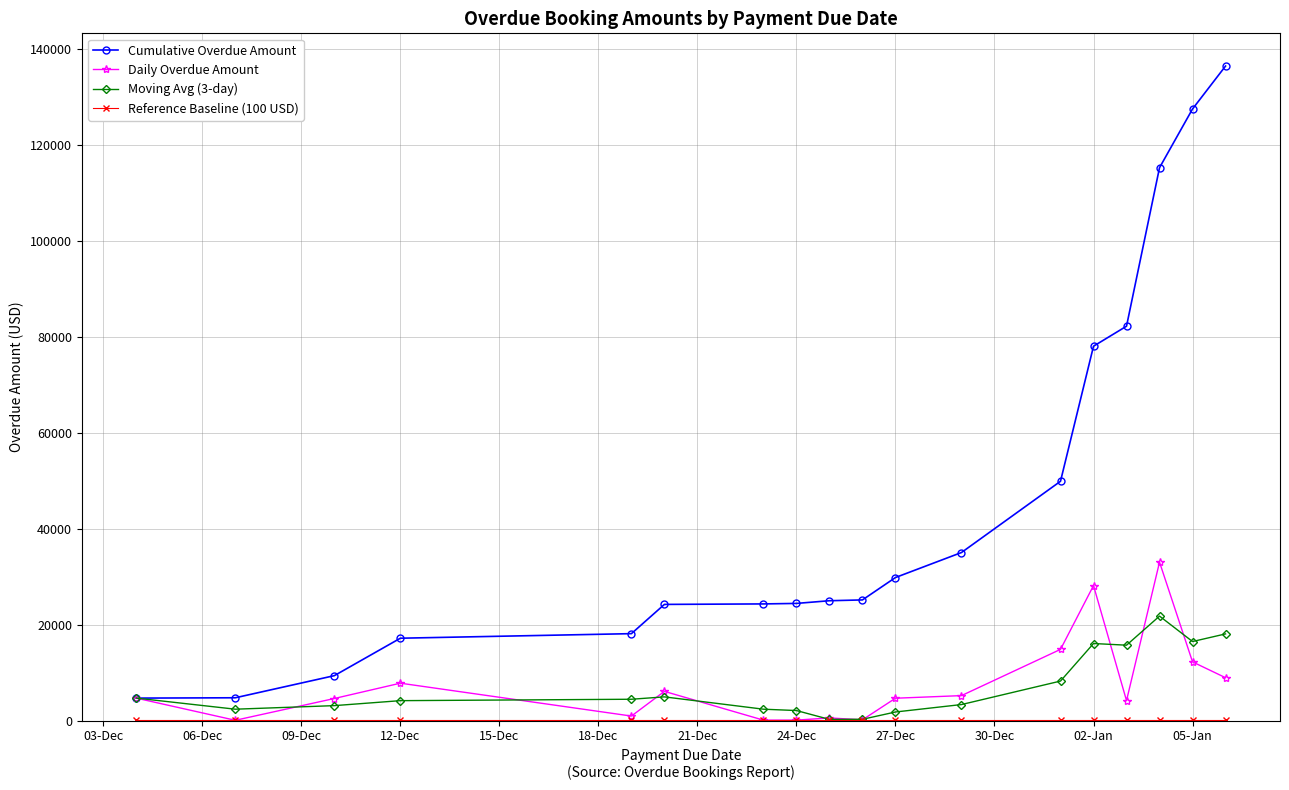

How many data points in Moving Avg (3-day) are less than 4453?

9